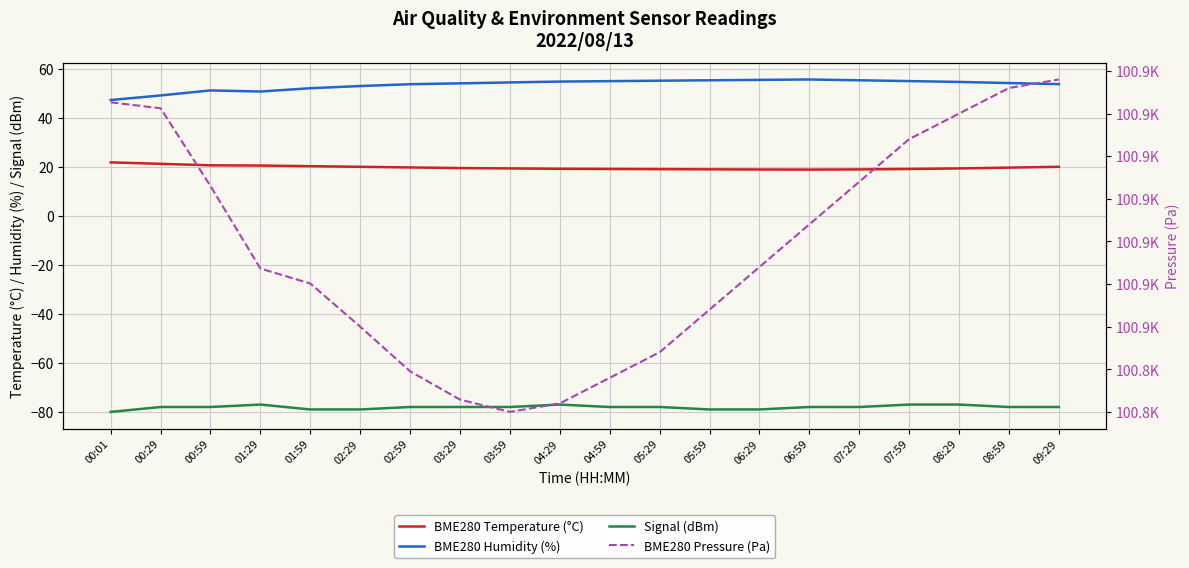

What position from the left is 02:29?

6